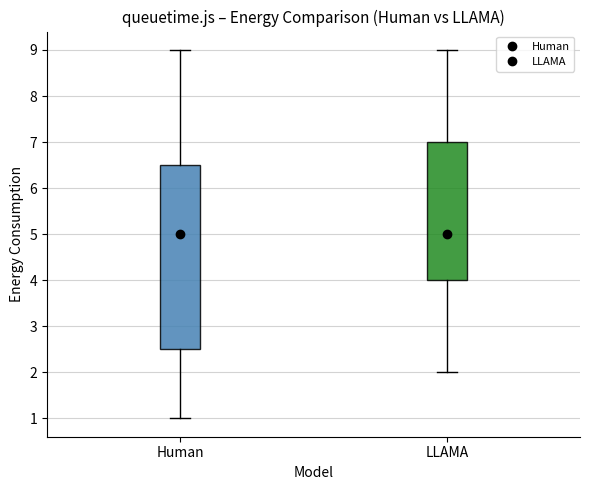

Comparing the boxes themselves (not the whiskers), which one is the tallest?

Human